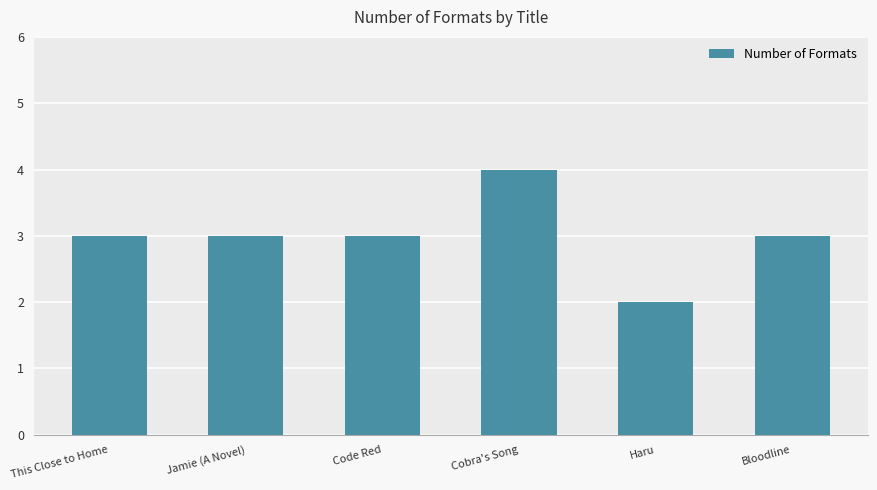

What is the label of the 6th bar from the left?

Bloodline